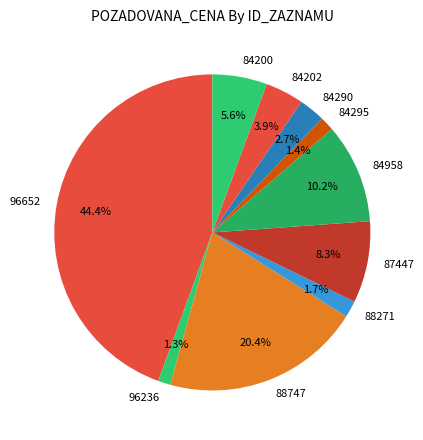

Between 84200 and 84295, which is larger?

84200